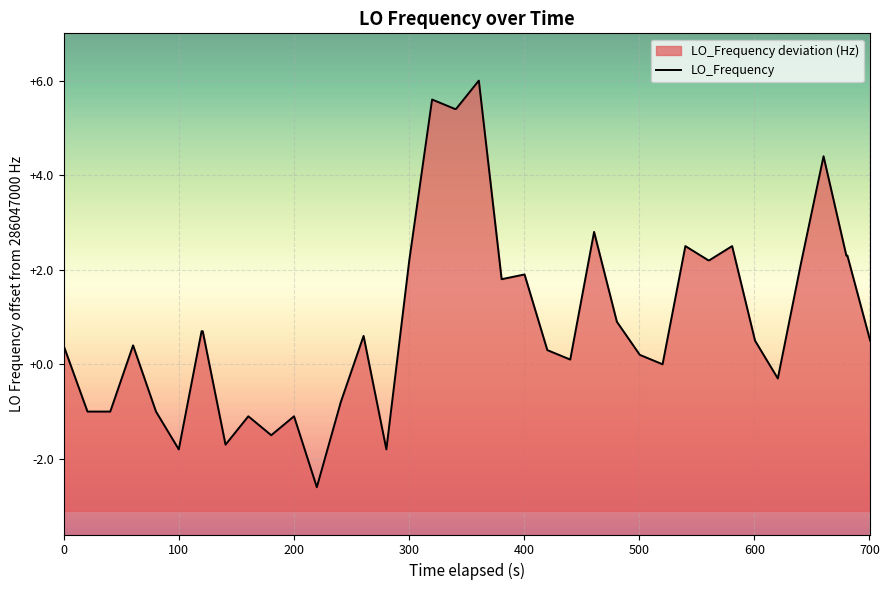

The value at 300 is 0.2. True or false?

False